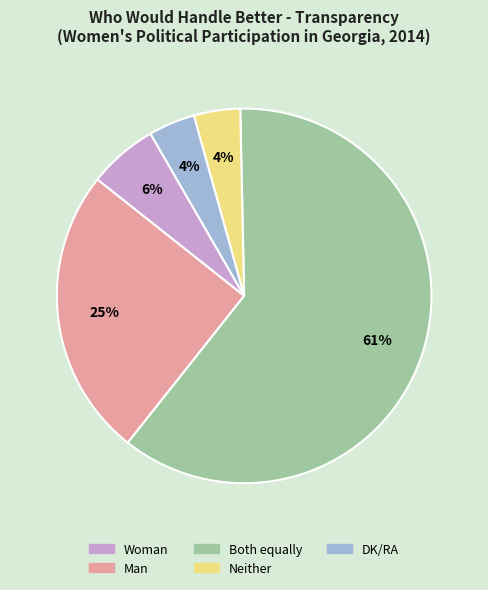

The DK/RA slice represents 4% of the pie. True or false?

True